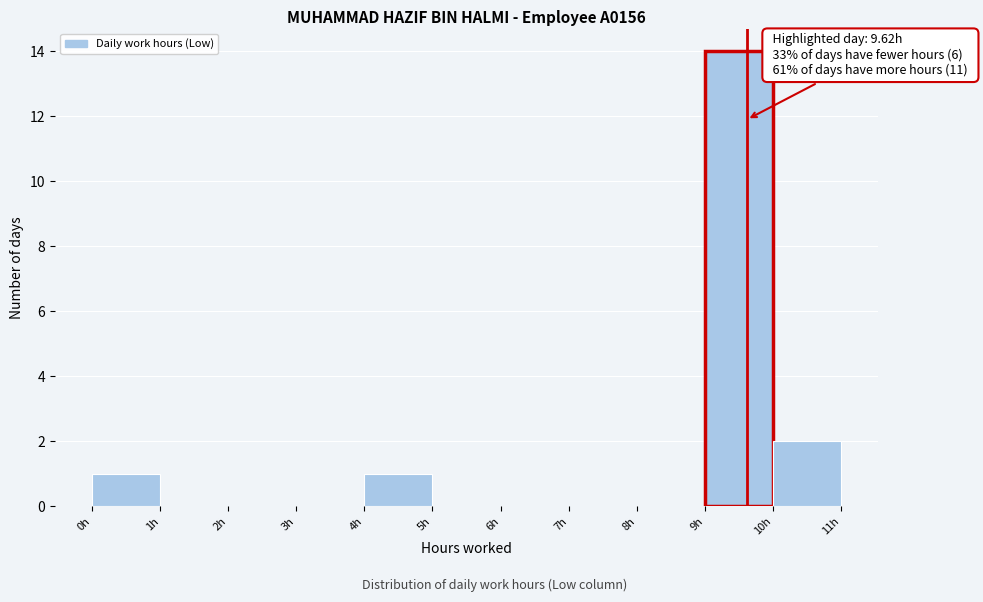

Which range on the x-axis has the tallest bar?

9 to 10